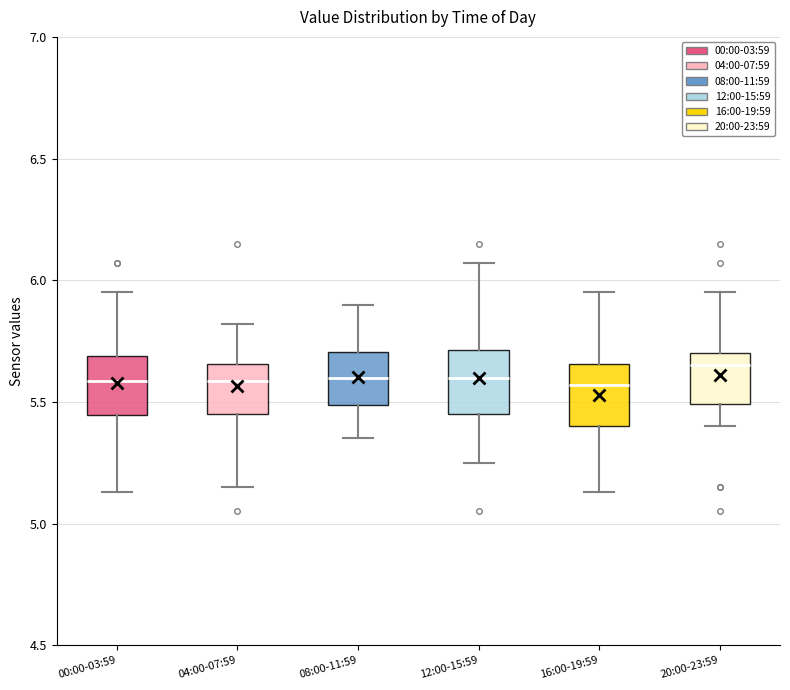

Which box's median line is the highest?

20:00-23:59